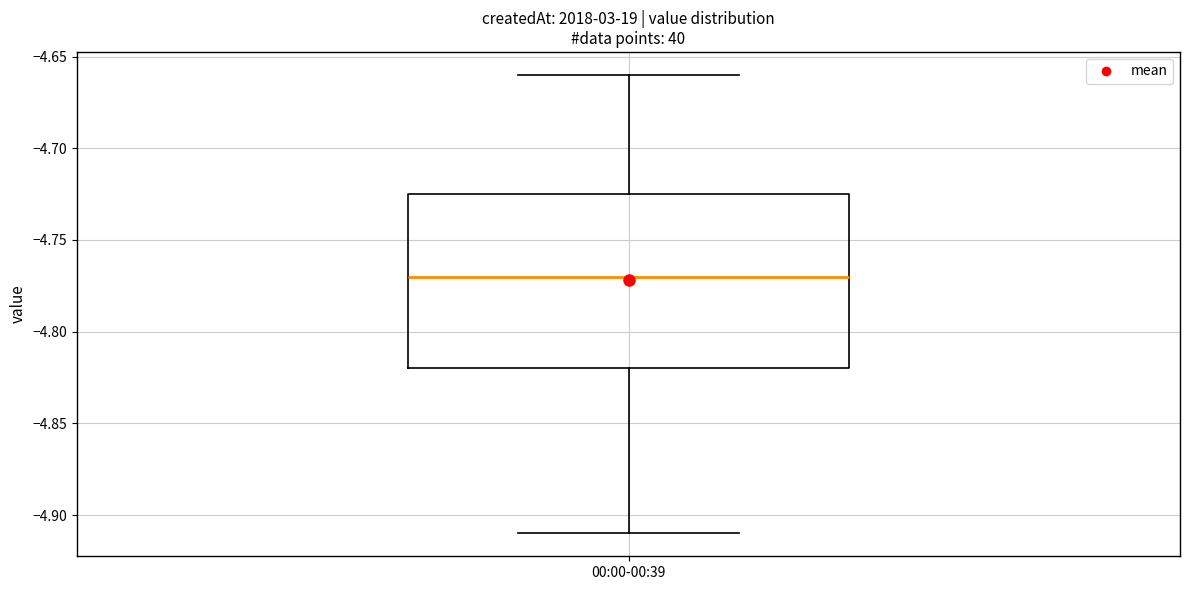

Where is the upper edge of the box for 00:00-00:39 on the y-axis? The values are not printed on the chart, so give them approximately, as read against the axis.

-4.725